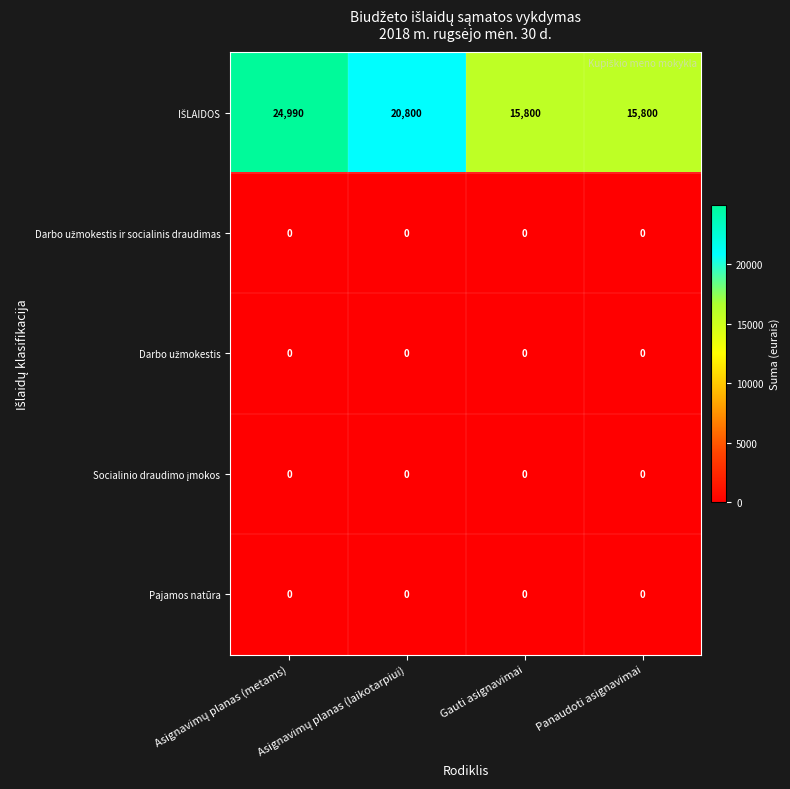

What is the spread (max minus min) of values at Gauti asignavimai?

15800